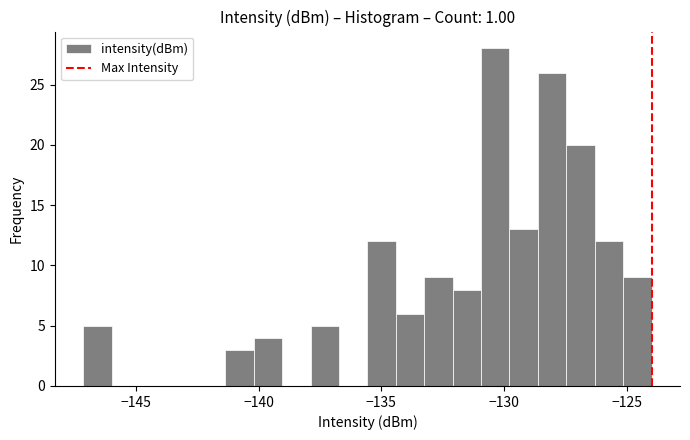

Around what value on the x-axis is the tallest bar? Give the approximate position of its centre, as read against the axis.

-130.5